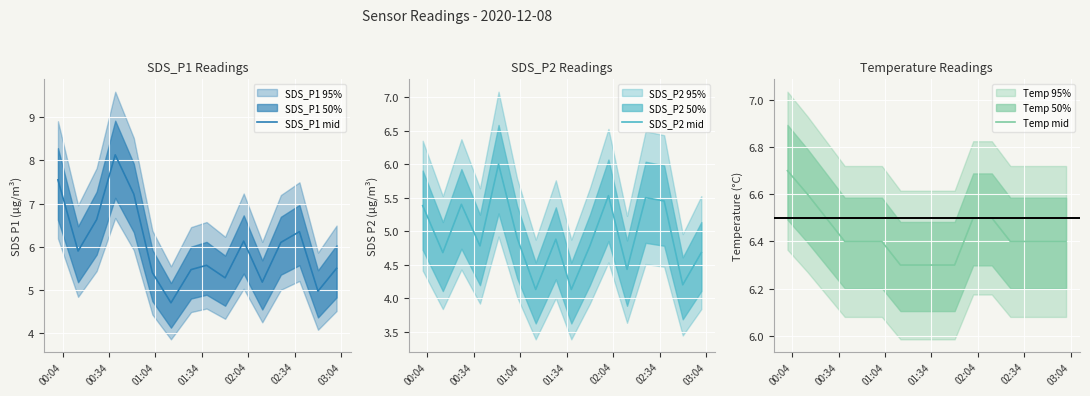

True or false: SDS_P2 mid has more than 1 points higher than both neighbors.

True